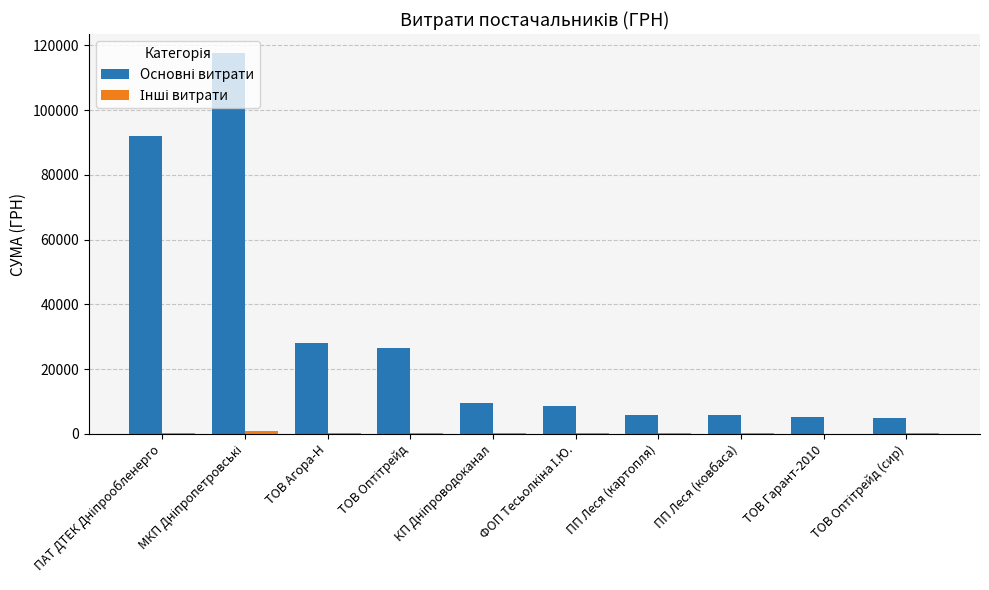

What is the greatest value displayed?

117568.8